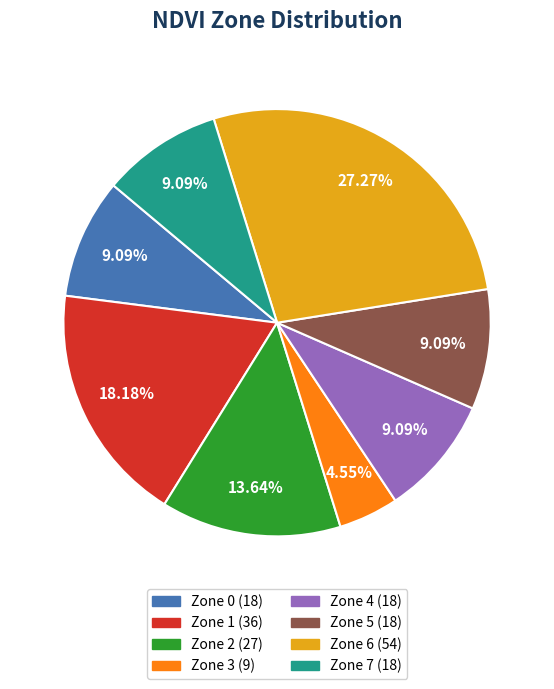

Is there a majority slice in this chart?

No